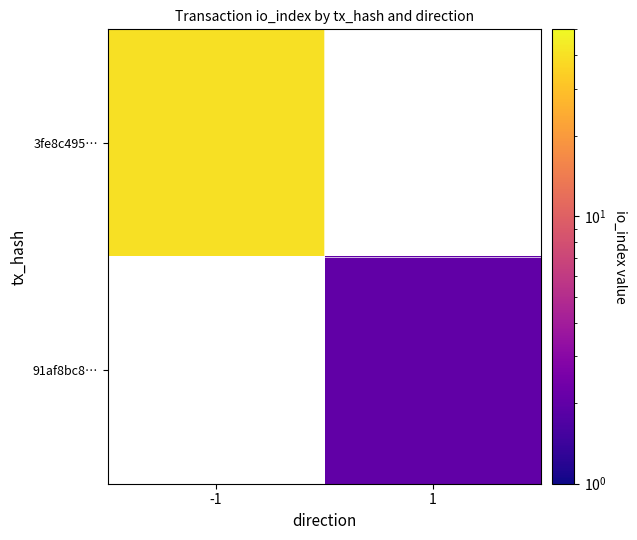

At how many categories does at least one series exceed 15?

1